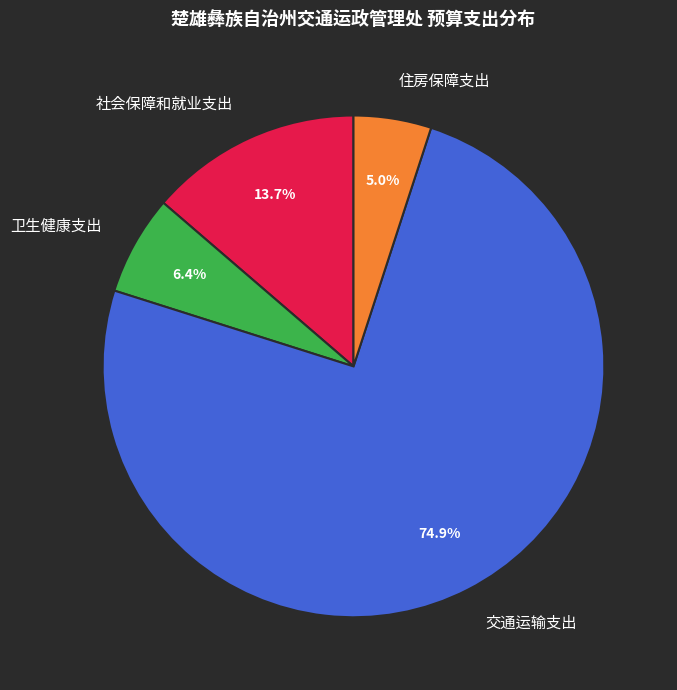

Which slice represents more than half of the pie?

交通运输支出